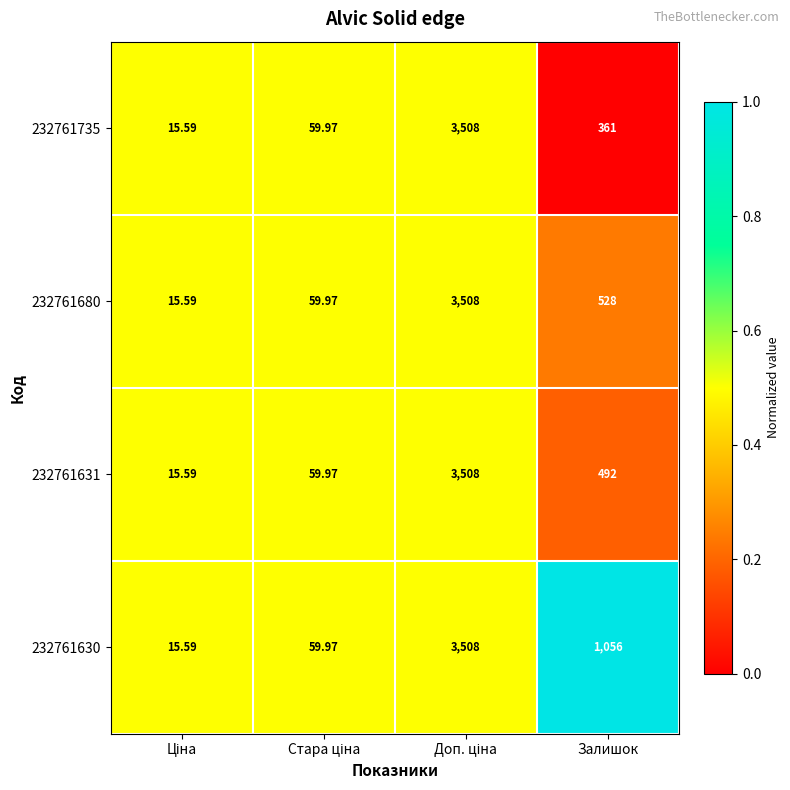

At which label is 232761630 closest to 1761?

Залишок